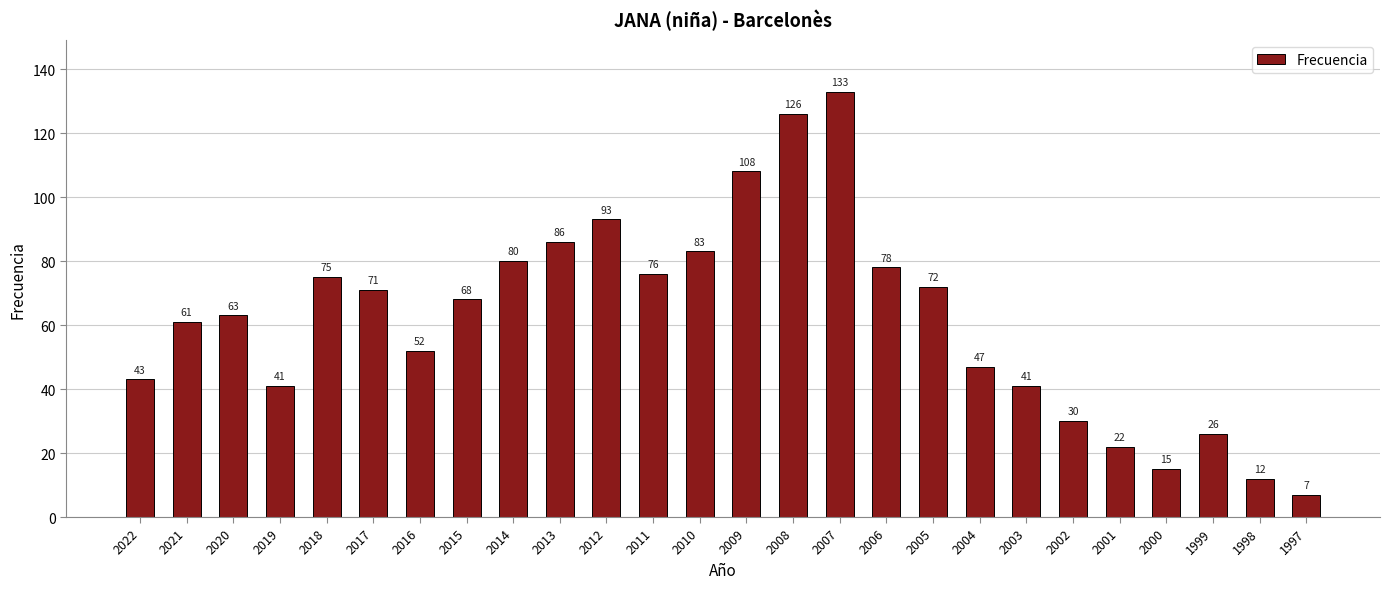

Approximately how many times larger is the value at 2003 compared to 2010?

0.5